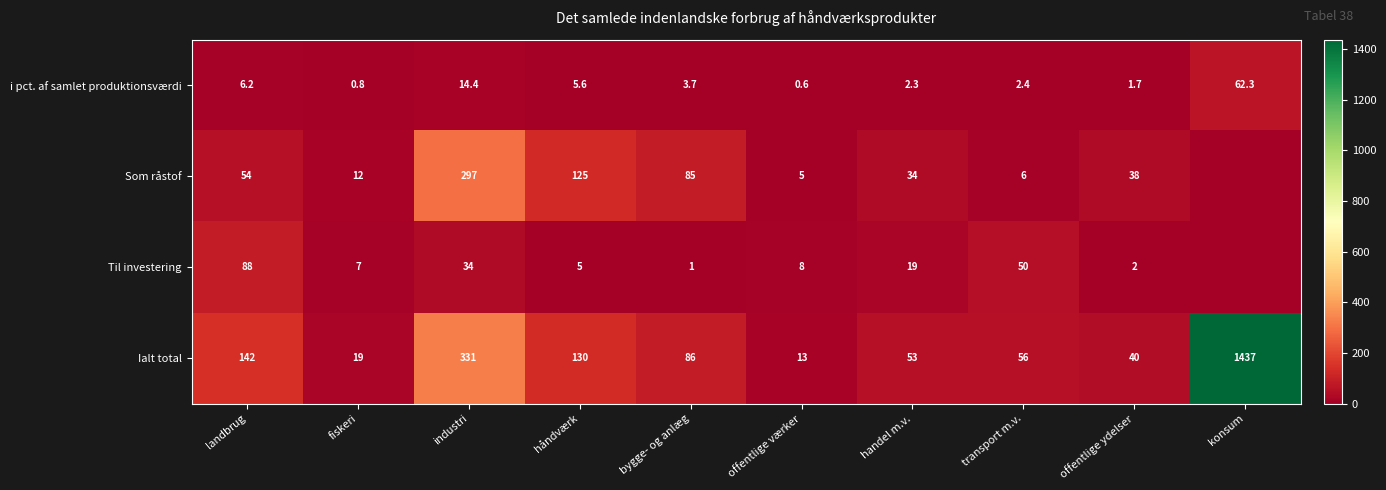

What is the difference between the Til investering values at landbrug and bygge- og anlæg?

87.0